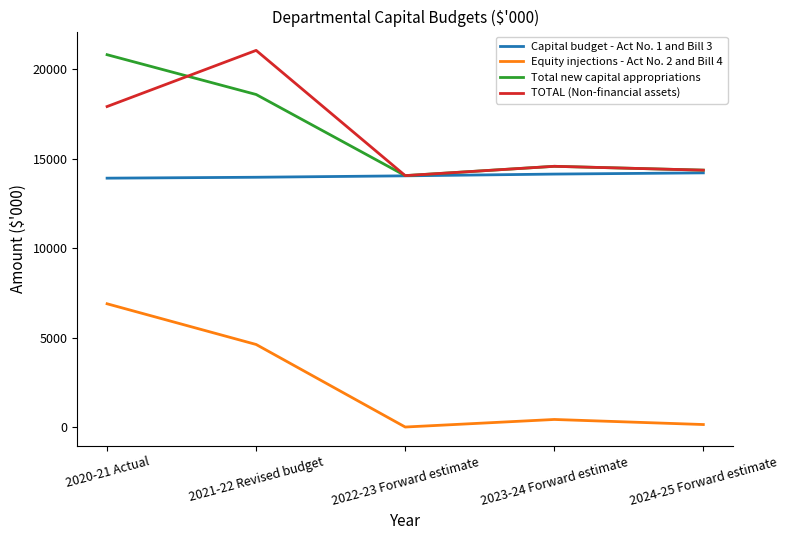

Does the chart display data point markers on the line(s)?

No